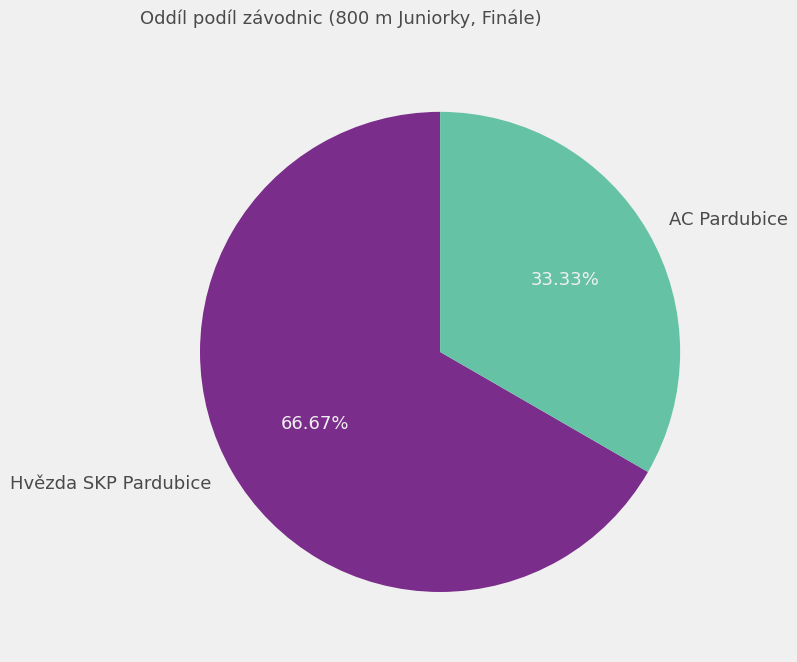

To the nearest percent, what is the combined percentage of Hvězda SKP Pardubice and AC Pardubice?

100%